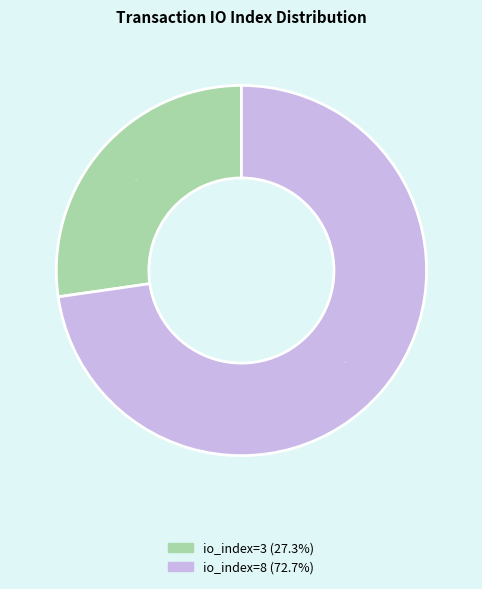

Which has a higher value, io_index=3 or io_index=8?

io_index=8